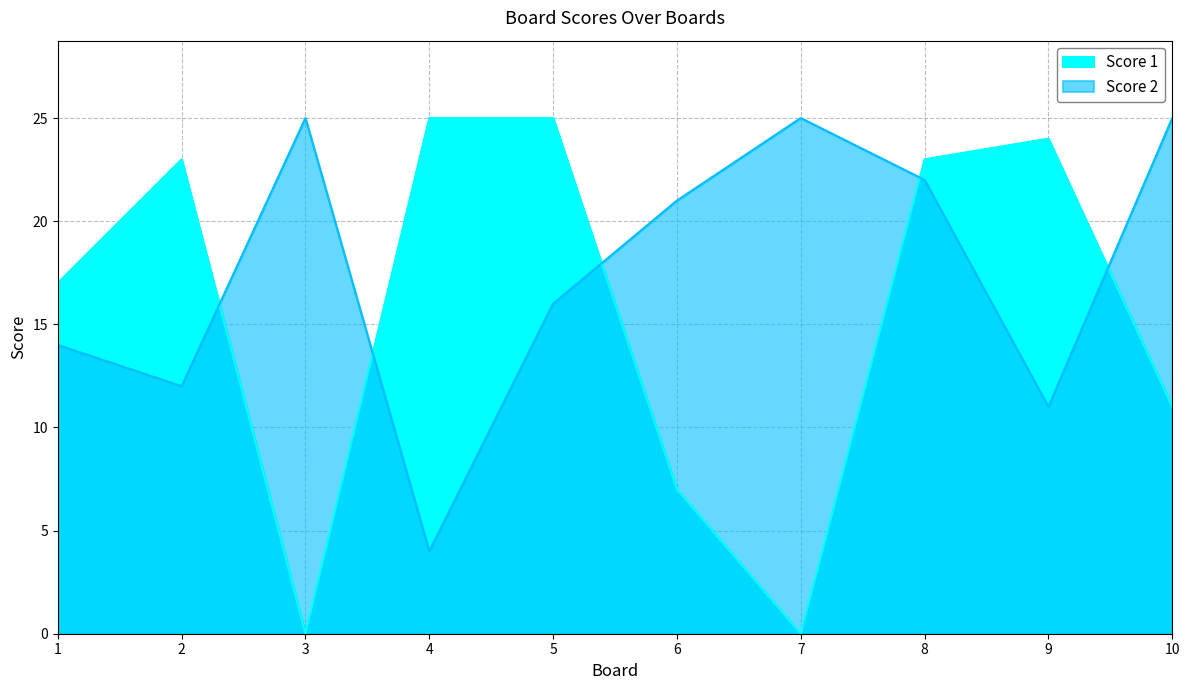

Reading left to right, list all the values displayed in this chart.

Score 1: 17	23	0	25	25	7	0	23	24	11
Score 2: 14	12	25	4	16	21	25	22	11	25